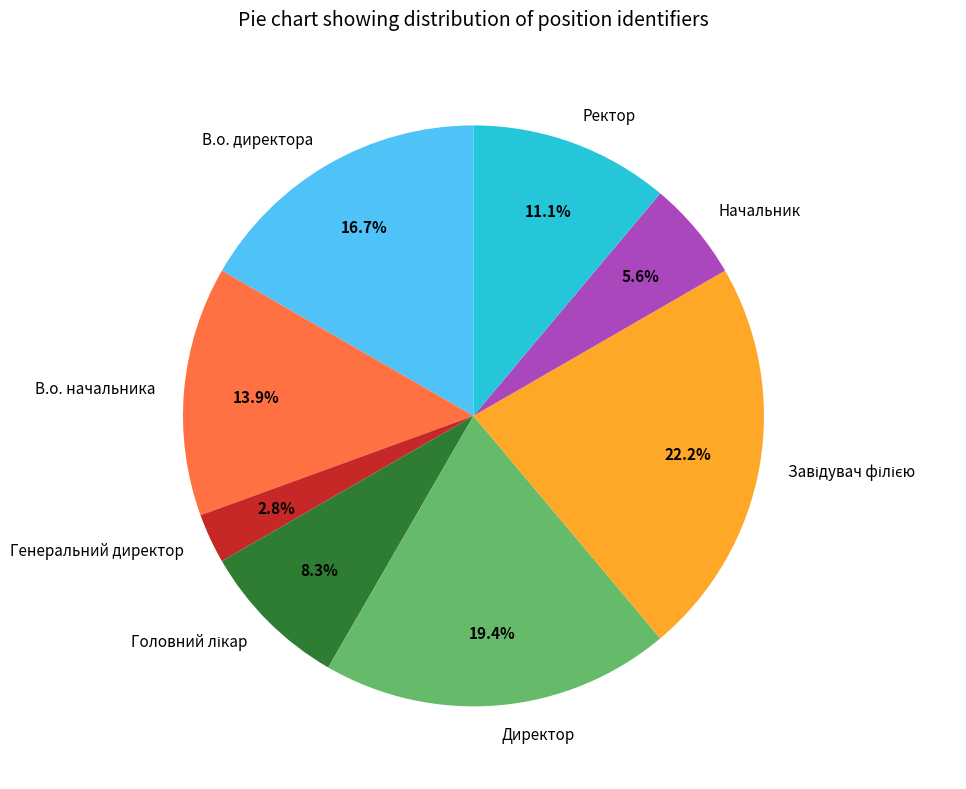

The Директор slice represents 25% of the pie. True or false?

False